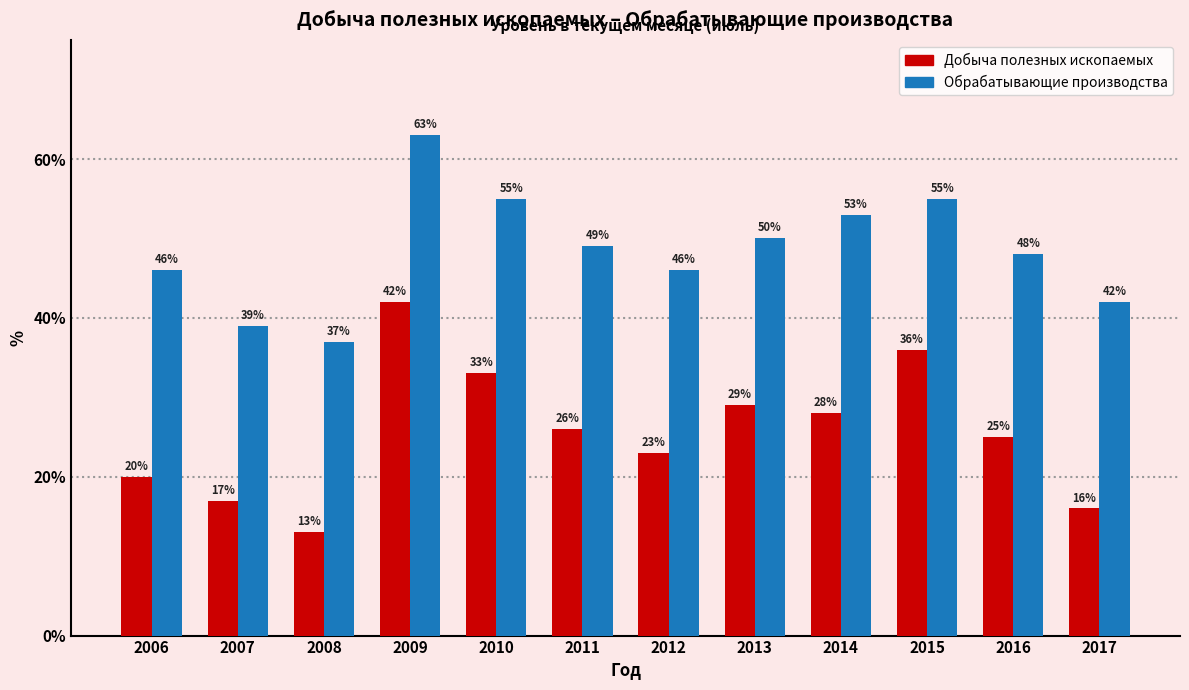

Does the chart contain any negative values?

No